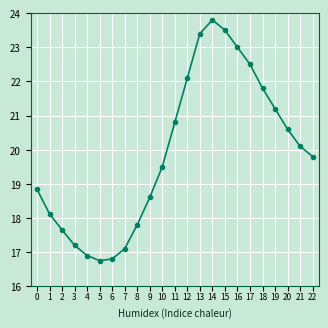

What is the difference between the values at 3 and 18?

4.6